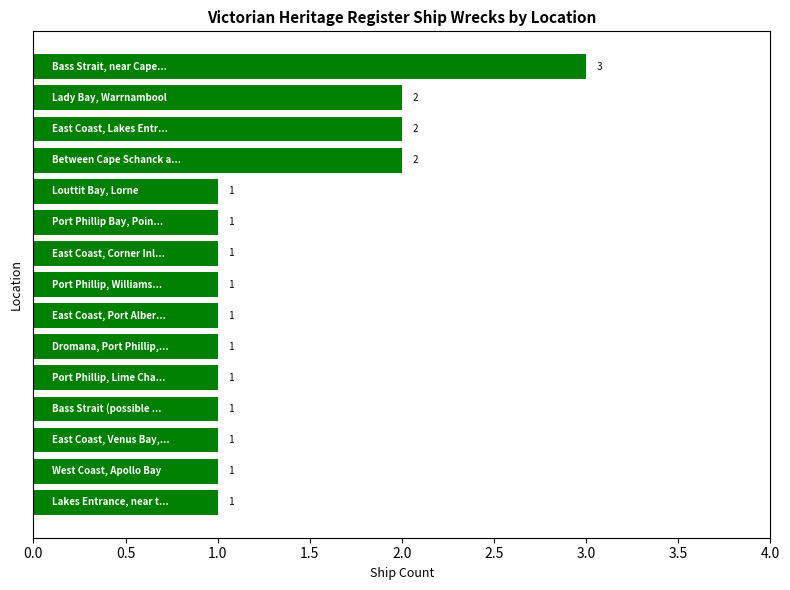

What is the maximum value shown in the chart?

3